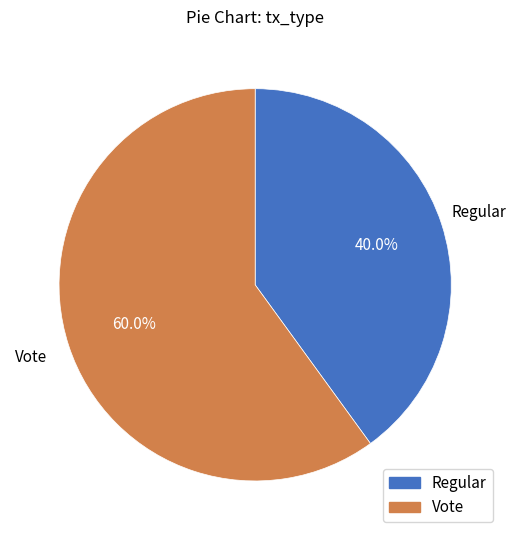

Between Regular and Vote, which is larger?

Vote